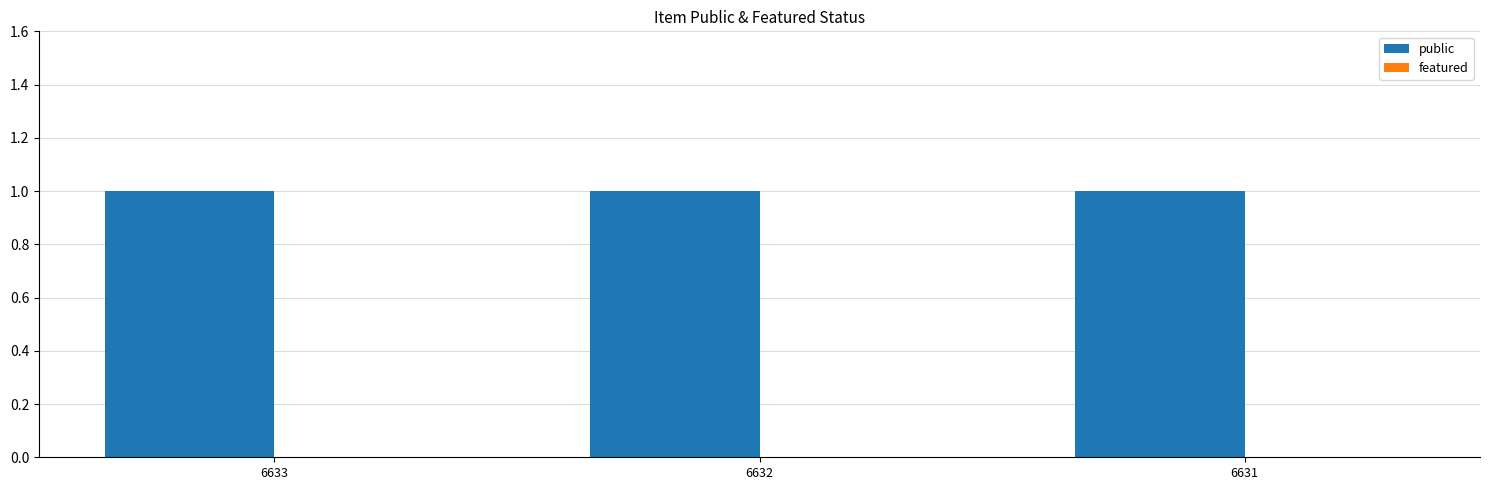

Which series changed the most between 6632 and 6631?

public